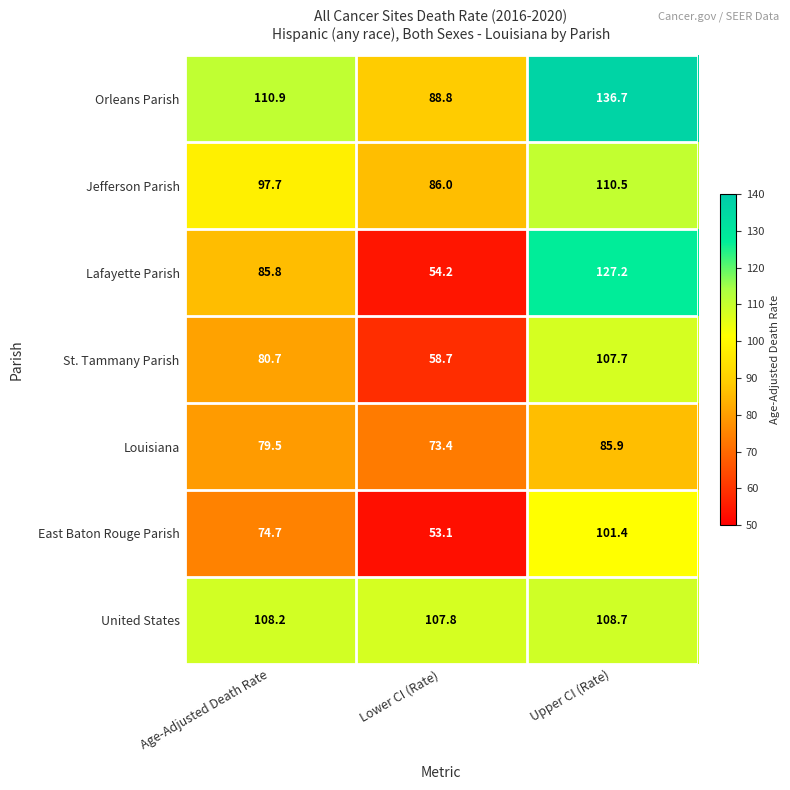

What is the difference between the maximum and minimum values in the Orleans Parish series?

47.9